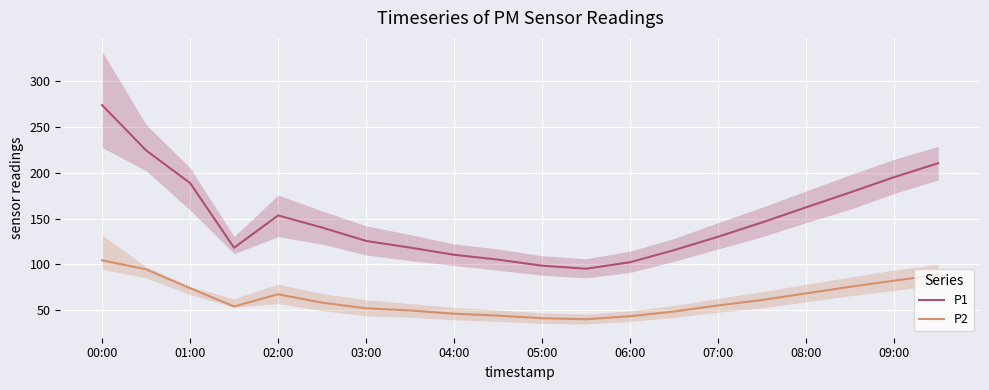

True or false: P1 and P2 intersect in this chart.

False